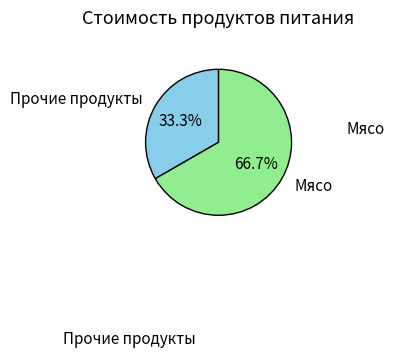

How many segments does this pie chart have?

2